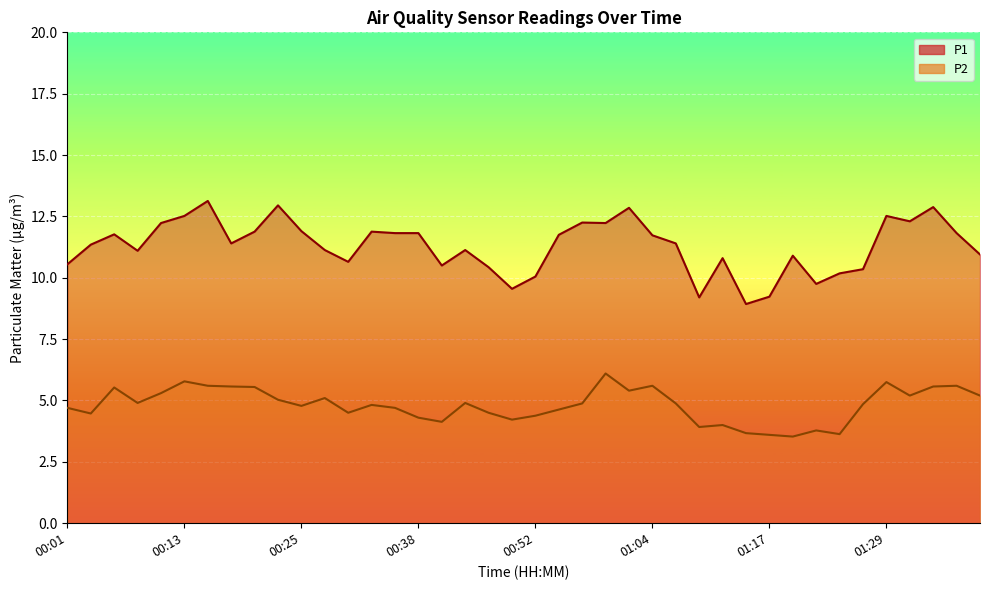

What is the spread (max minus min) of values at 01:36?

6.2